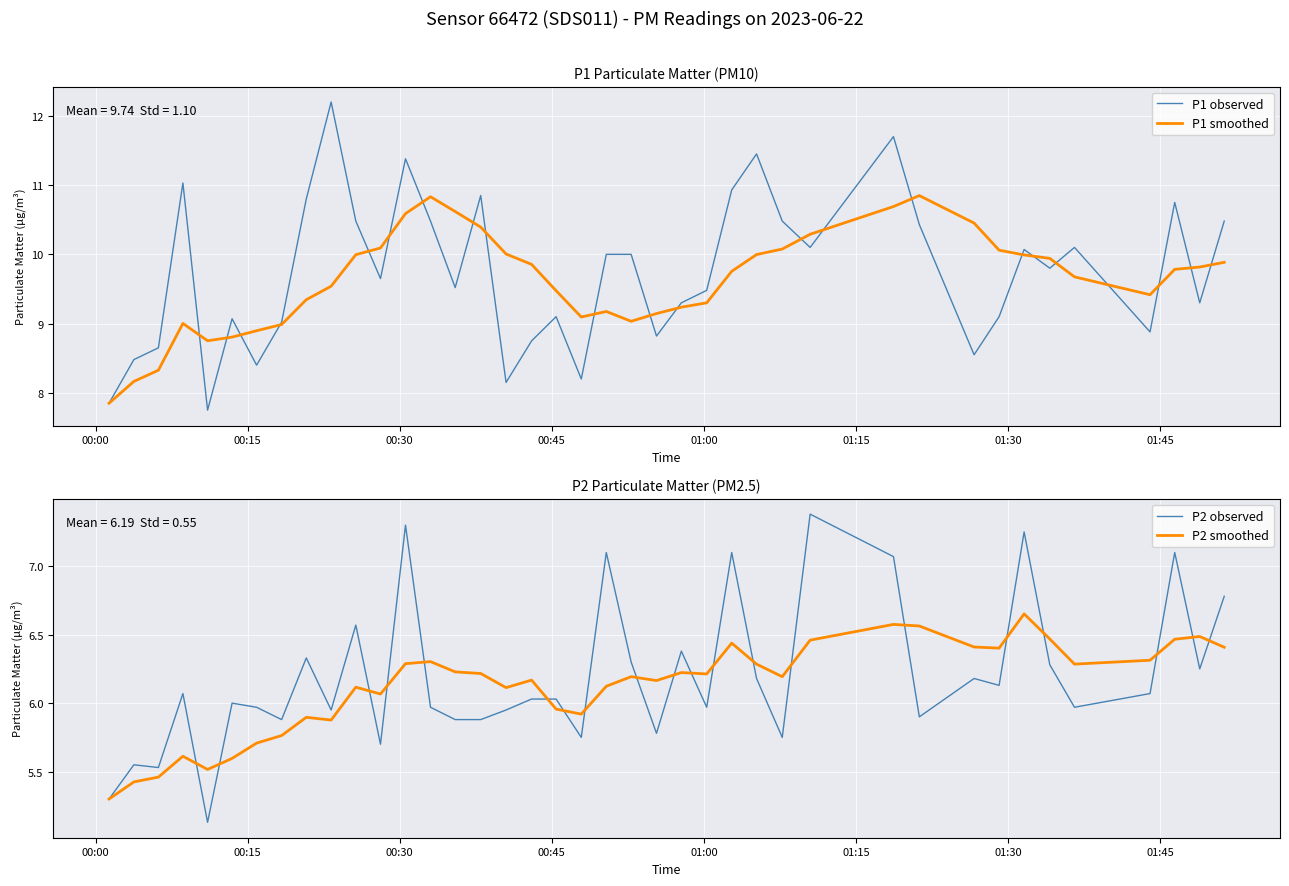

How many series are shown in this chart?

4